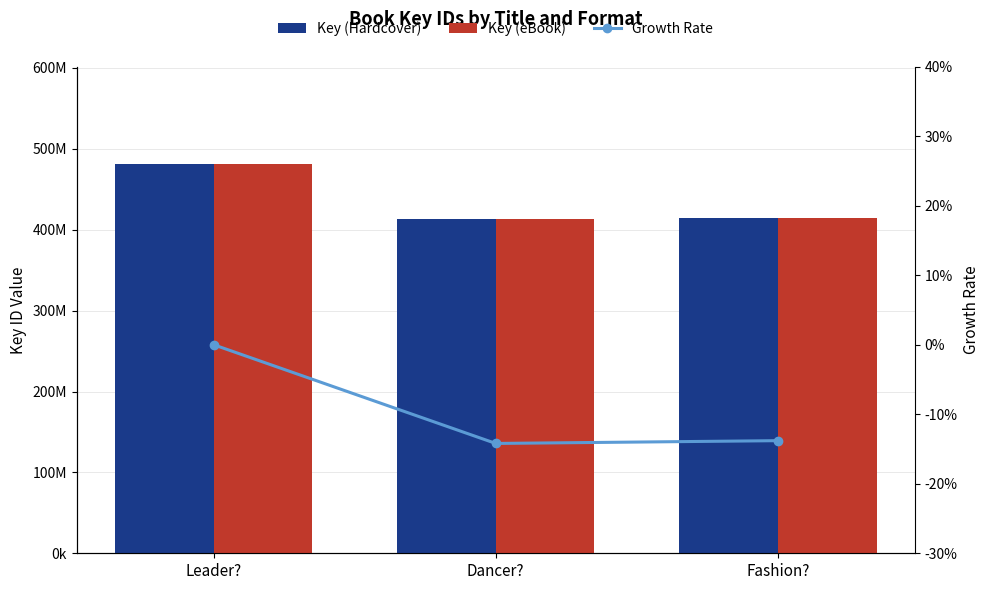

What is the minimum value shown in the chart?

-14.2